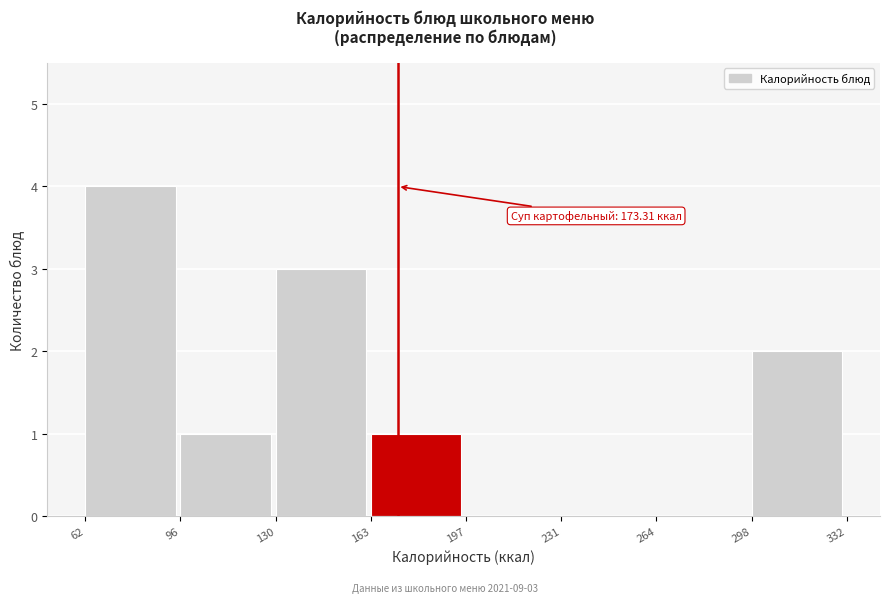

Which range on the x-axis has the tallest bar?

62 to 96